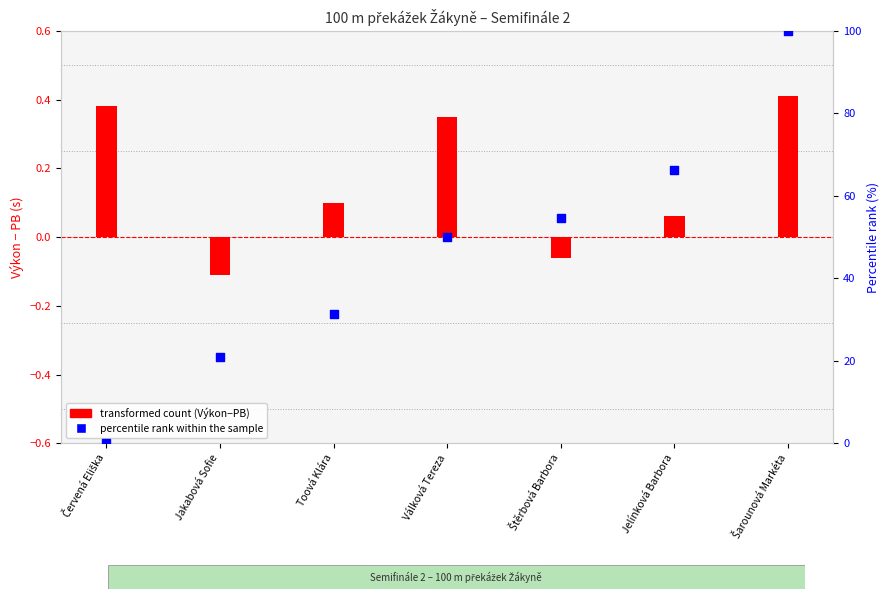

What is the total value across all series at Štěrbová Barbora?

54.6